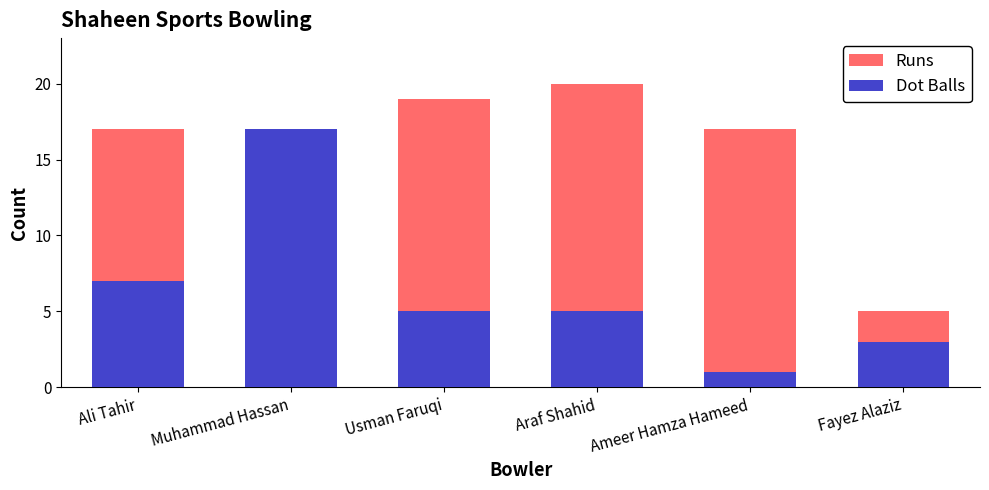

Reading right to left, what are all the values shown in this chart?

Runs: Fayez Alaziz=5	Ameer Hamza Hameed=17	Araf Shahid=20	Usman Faruqi=19	Muhammad Hassan=2	Ali Tahir=17
Dot Balls: Fayez Alaziz=3	Ameer Hamza Hameed=1	Araf Shahid=5	Usman Faruqi=5	Muhammad Hassan=17	Ali Tahir=7